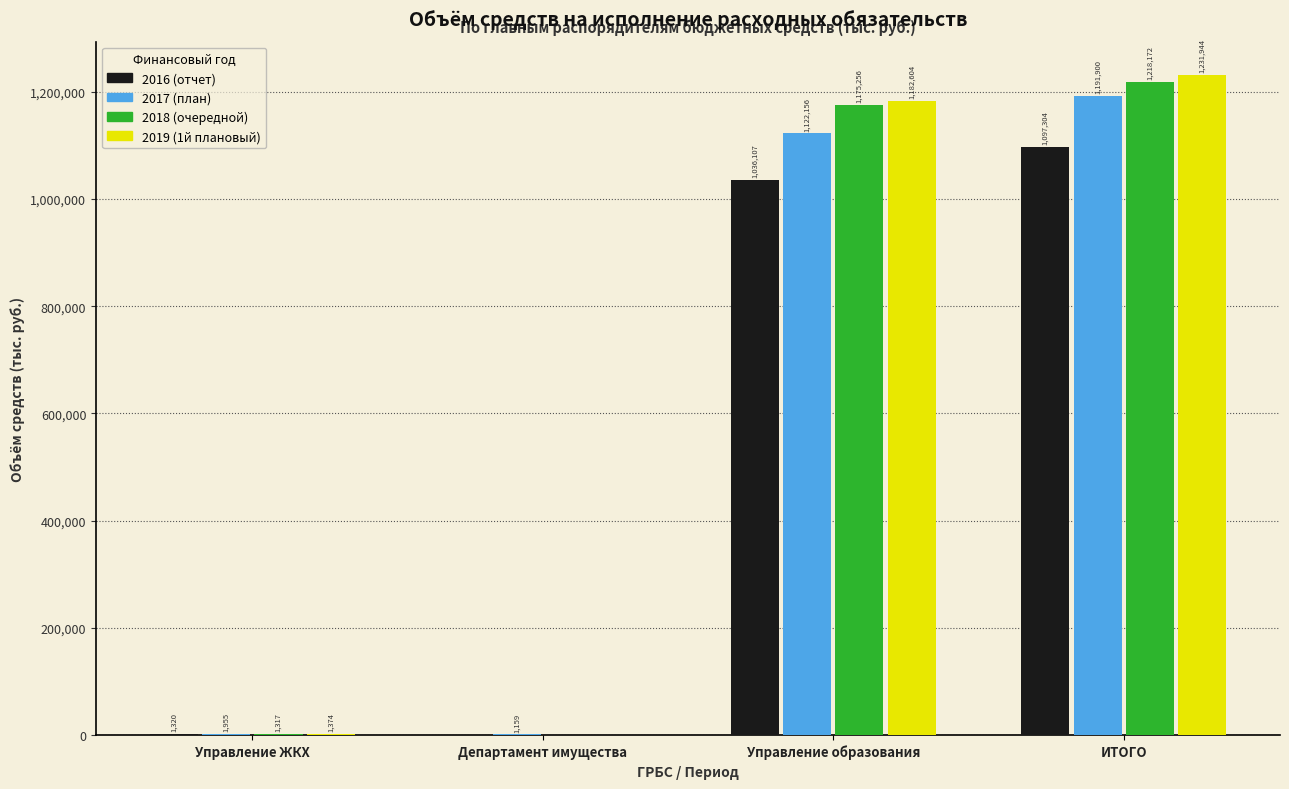

What is the sum of all 2019 (1й плановый) values?

2415922.0